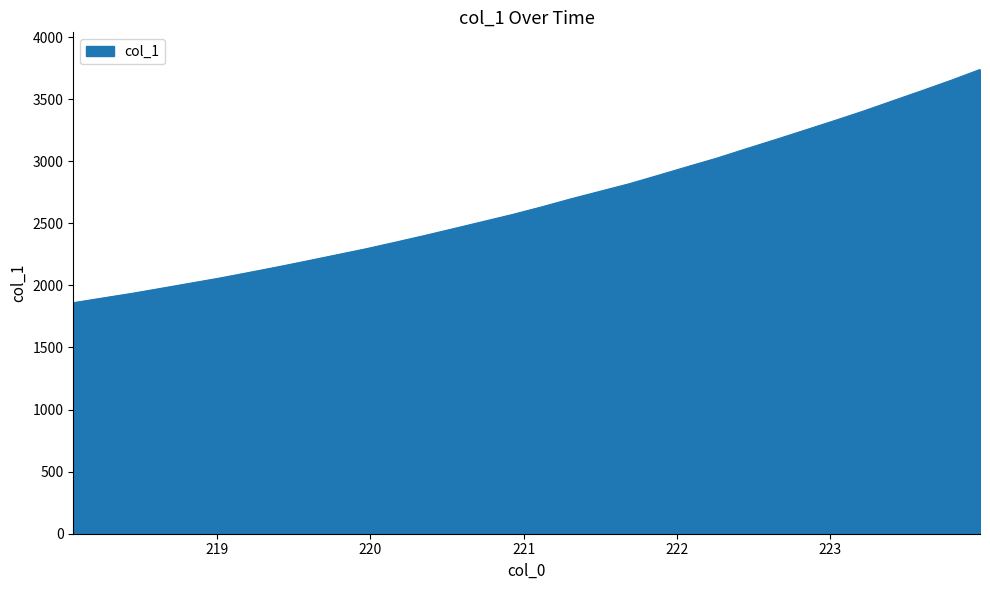

What is the minimum value shown in the chart?

1860.6